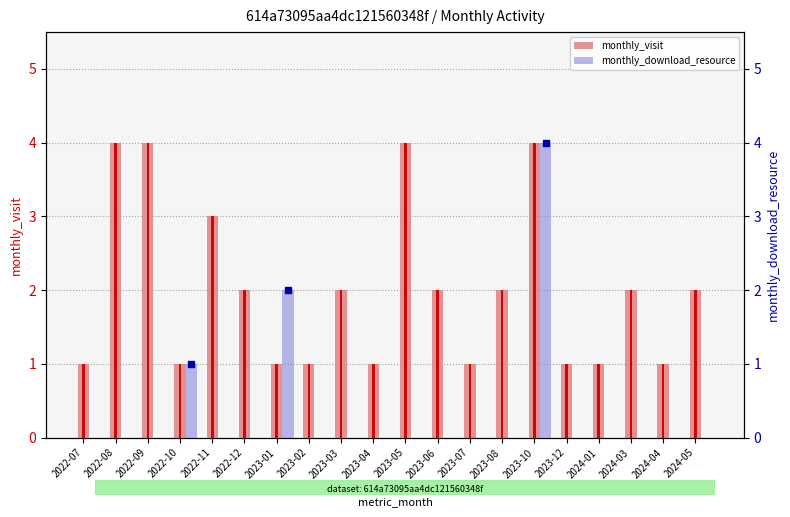

What is the label of the 9th bar from the left?

2023-03